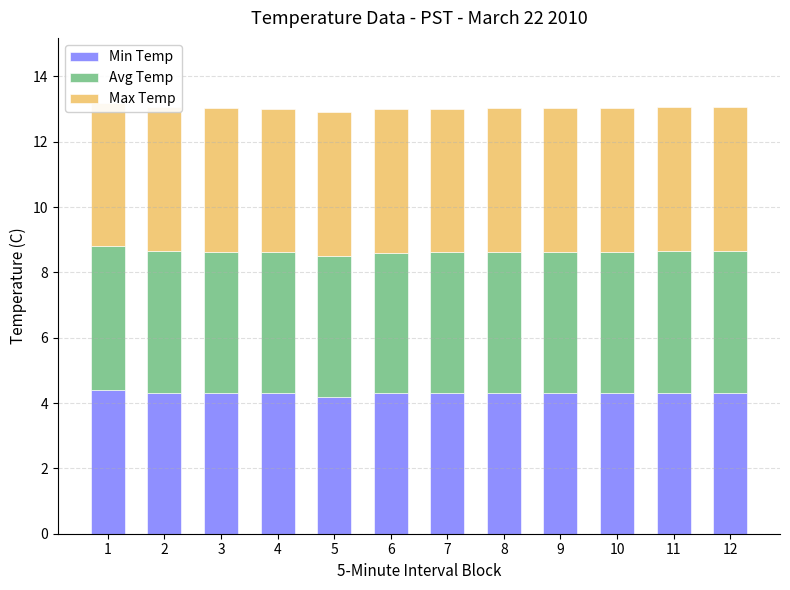

Which series has the largest range (max minus min)?

Min Temp